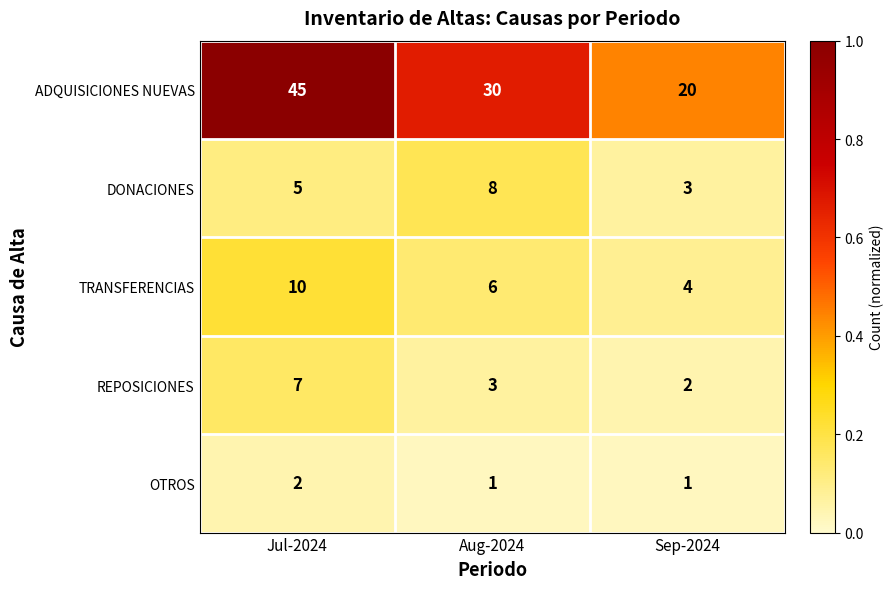

What is the sum of all OTROS values?

4